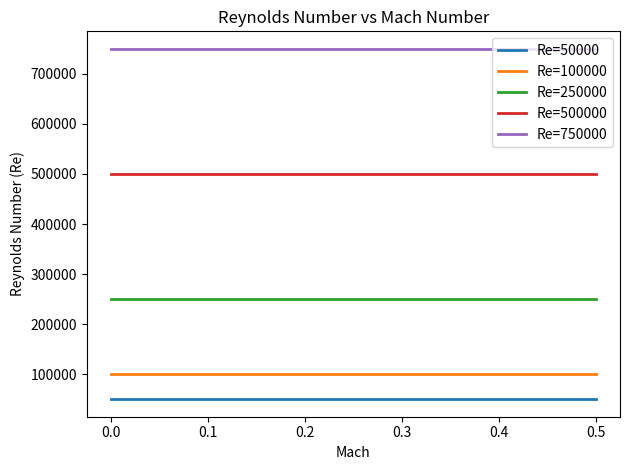

Which series has the largest total across all categories?

Re=750000